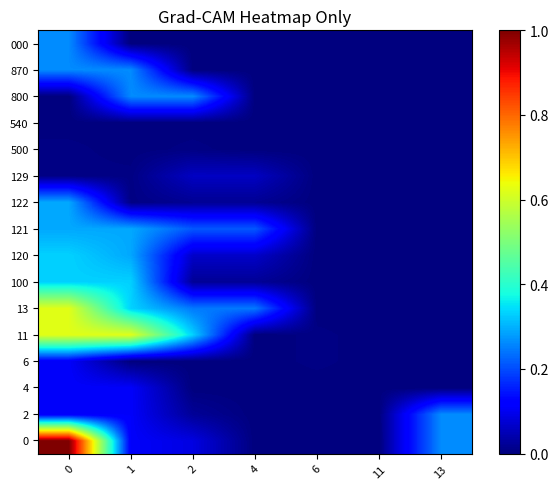

What is the total value across all series at 2?

1.3